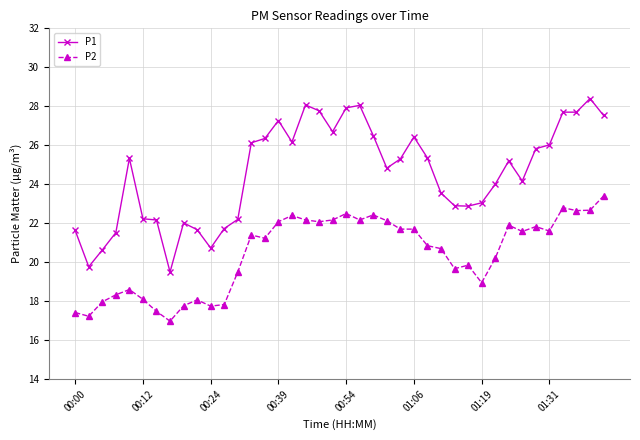

What is the maximum value for P1?

28.4